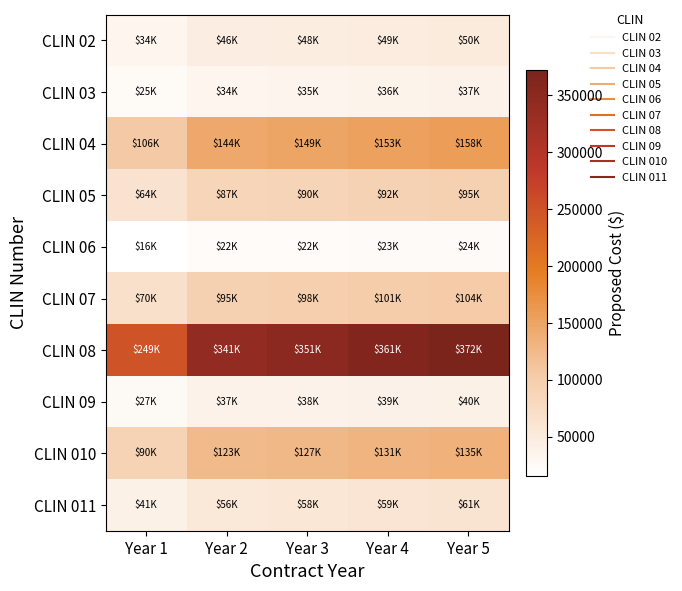

Reading left to right, list all the values displayed in this chart.

CLIN 02: Year 1=33753.0	Year 2=46126.9	Year 3=47511.7	Year 4=48936.2	Year 5=50402.4
CLIN 03: Year 1=24910.0	Year 2=34042.0	Year 3=35064.0	Year 4=36115.3	Year 5=37197.3
CLIN 04: Year 1=105519.7	Year 2=144203.4	Year 3=148532.8	Year 4=152986.0	Year 5=157569.7
CLIN 05: Year 1=63630.4	Year 2=86957.5	Year 3=89568.2	Year 4=92253.6	Year 5=95017.6
CLIN 06: Year 1=15962.0	Year 2=21813.8	Year 3=22468.7	Year 4=23142.3	Year 5=23835.7
CLIN 07: Year 1=69632.1	Year 2=95159.3	Year 3=98016.2	Year 4=100954.9	Year 5=103979.6
CLIN 08: Year 1=249262.1	Year 2=340642.0	Year 3=350868.9	Year 4=361388.5	Year 5=372216.2
CLIN 09: Year 1=27069.5	Year 2=36993.2	Year 3=38103.8	Year 4=39246.2	Year 5=40422.1
CLIN 010: Year 1=90257.3	Year 2=123345.8	Year 3=127048.9	Year 4=130858.1	Year 5=134778.8
CLIN 011: Year 1=40905.4	Year 2=55901.4	Year 3=57579.6	Year 4=59306.0	Year 5=61082.9